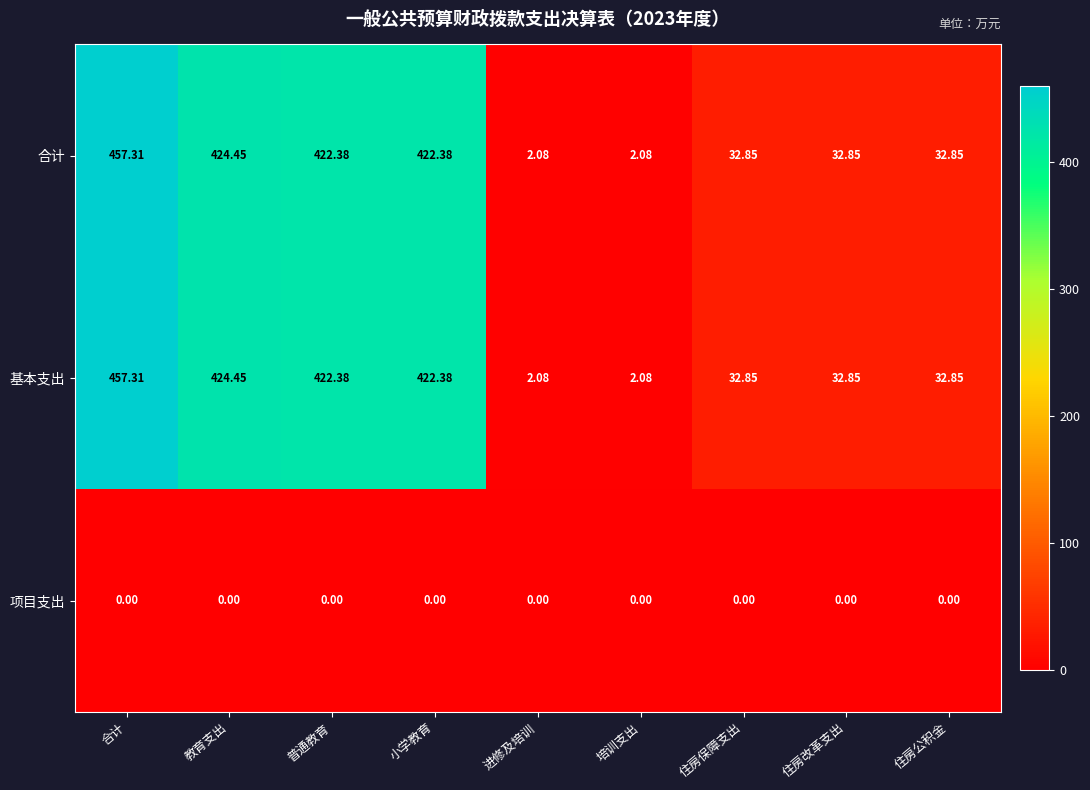

Is the value of 基本支出 at 住房公积金 greater than the value of 合计 at 合计?

No